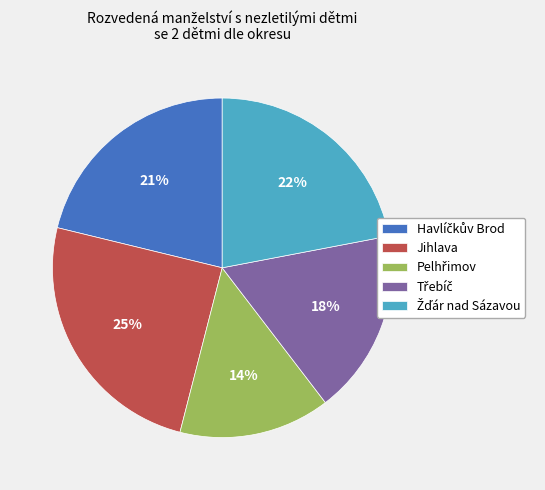

Is there any slice that represents more than half of the pie?

No